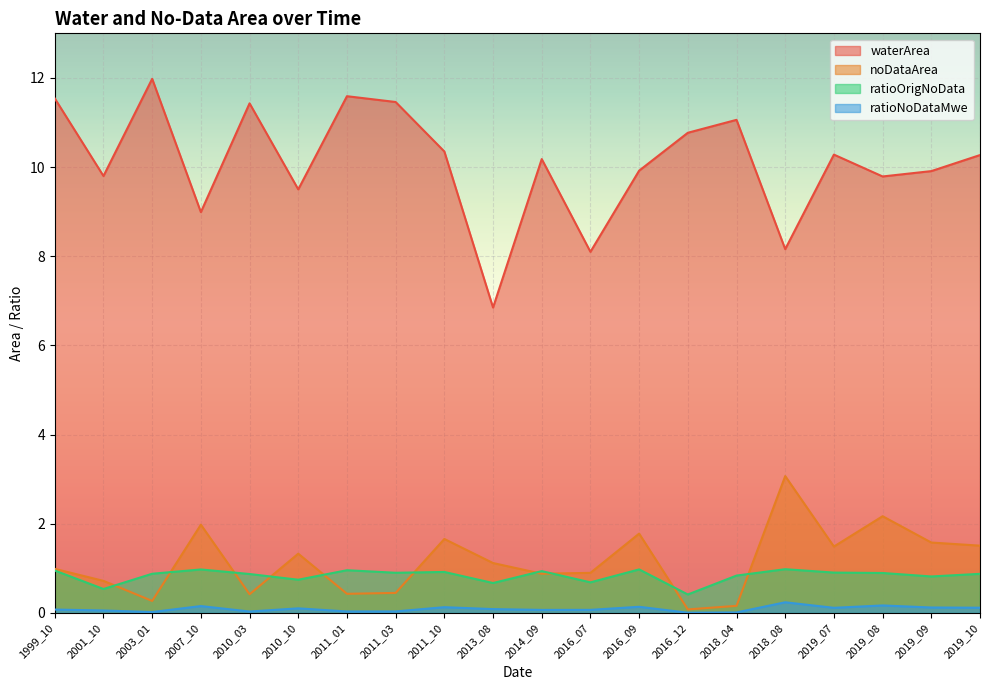

True or false: waterArea and noDataArea cross at least once.

False